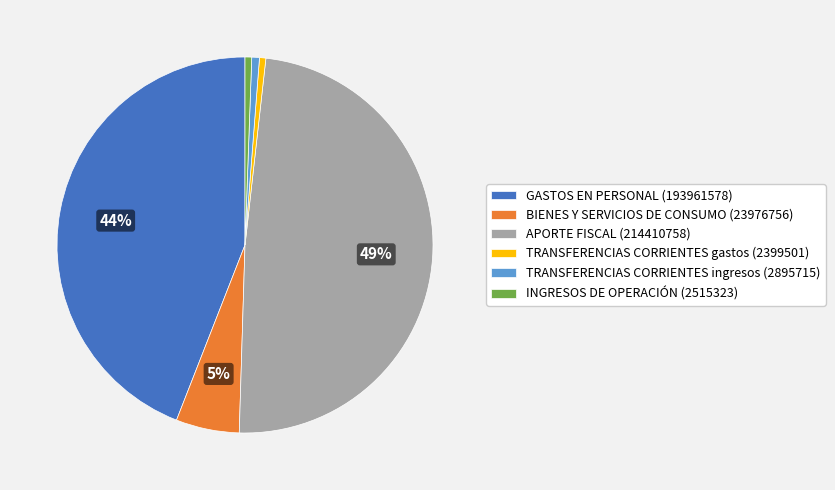

The APORTE FISCAL (214410758) slice represents 42% of the pie. True or false?

False